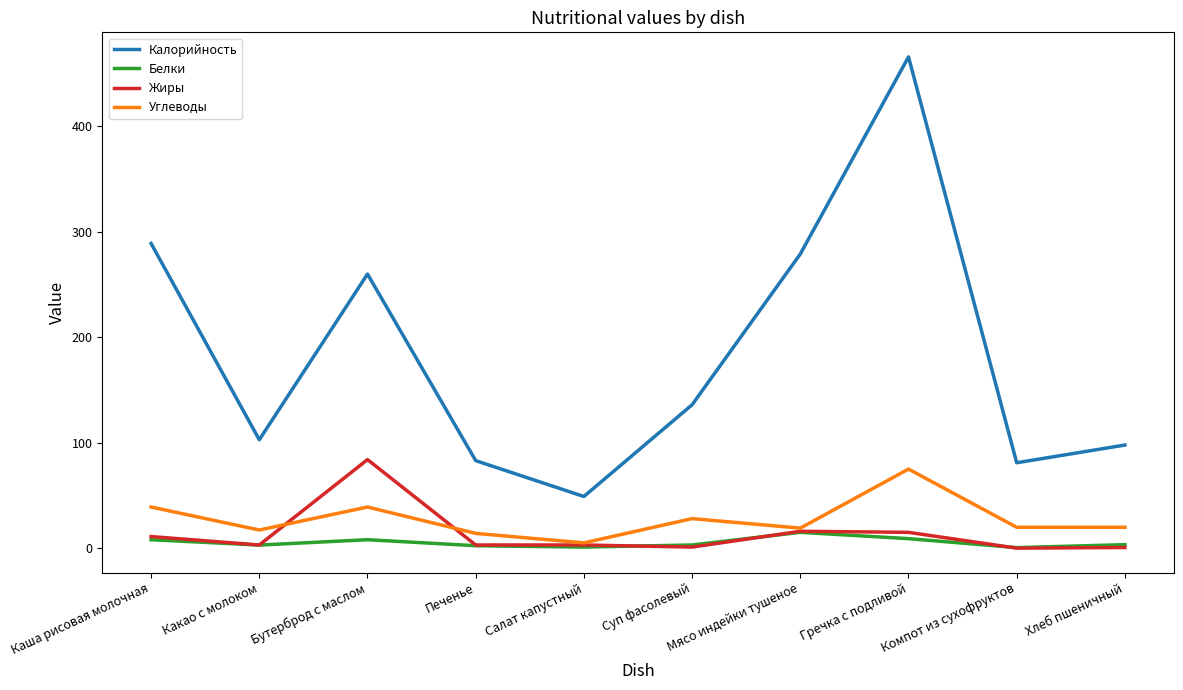

What is the sum of the Углеводы values at Гречка с подливой and Печенье?

89.0